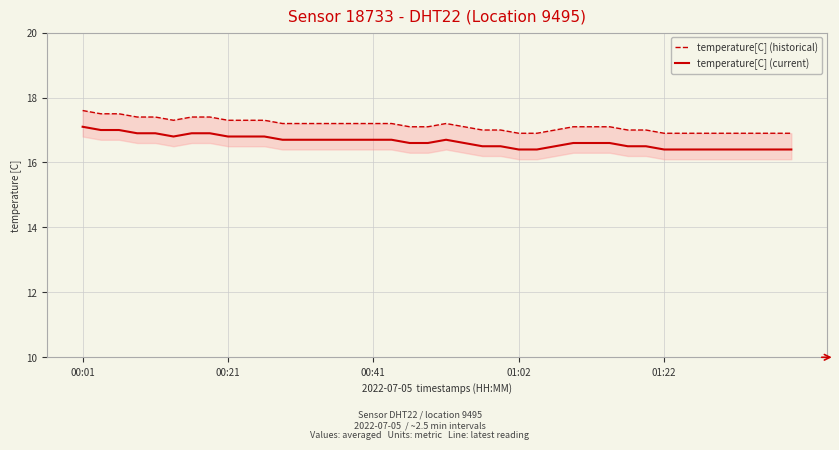

The temperature[C] (current) series shows 16.4 at 25. True or false?

True